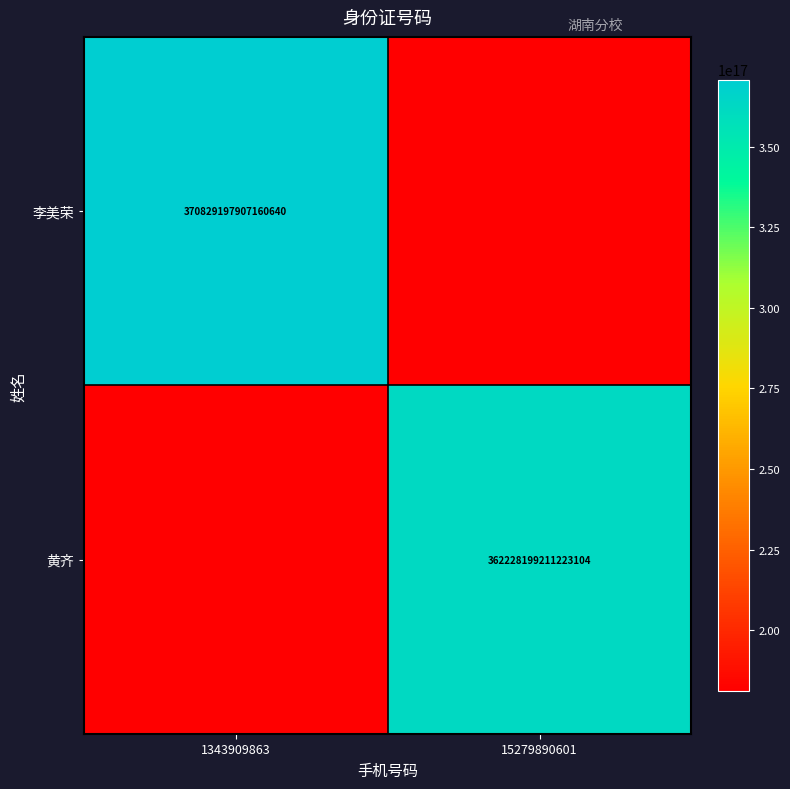

Is the value of 黄齐 at 15279890601 greater than the value of 李美荣 at 1343909863?

No